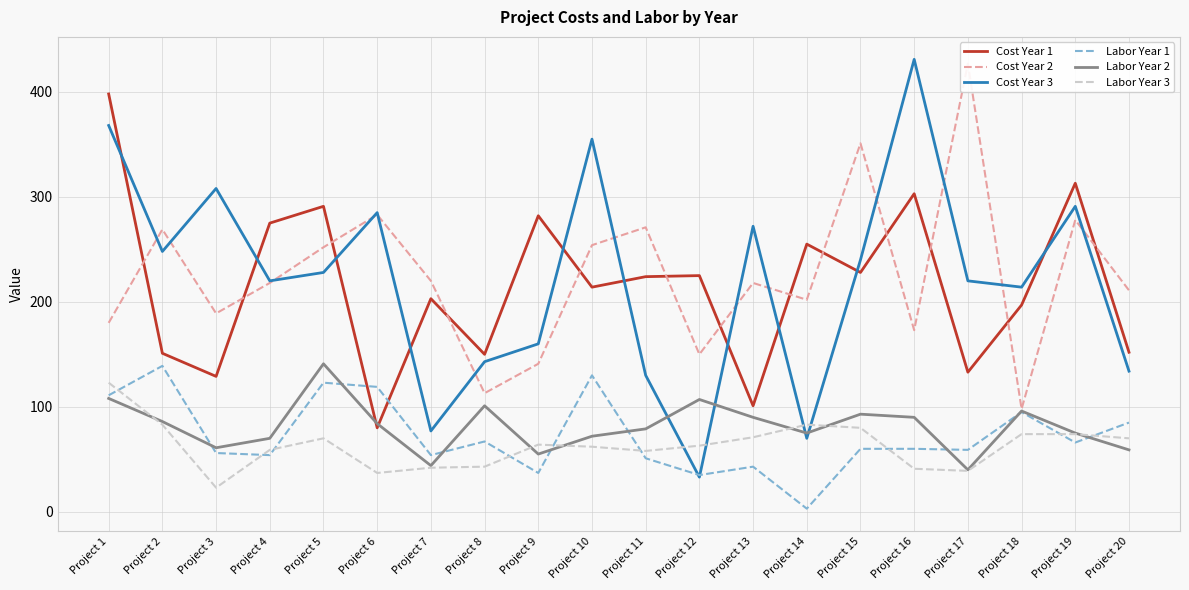

Which series changed the most between Project 12 and Project 19?

Cost Year 3